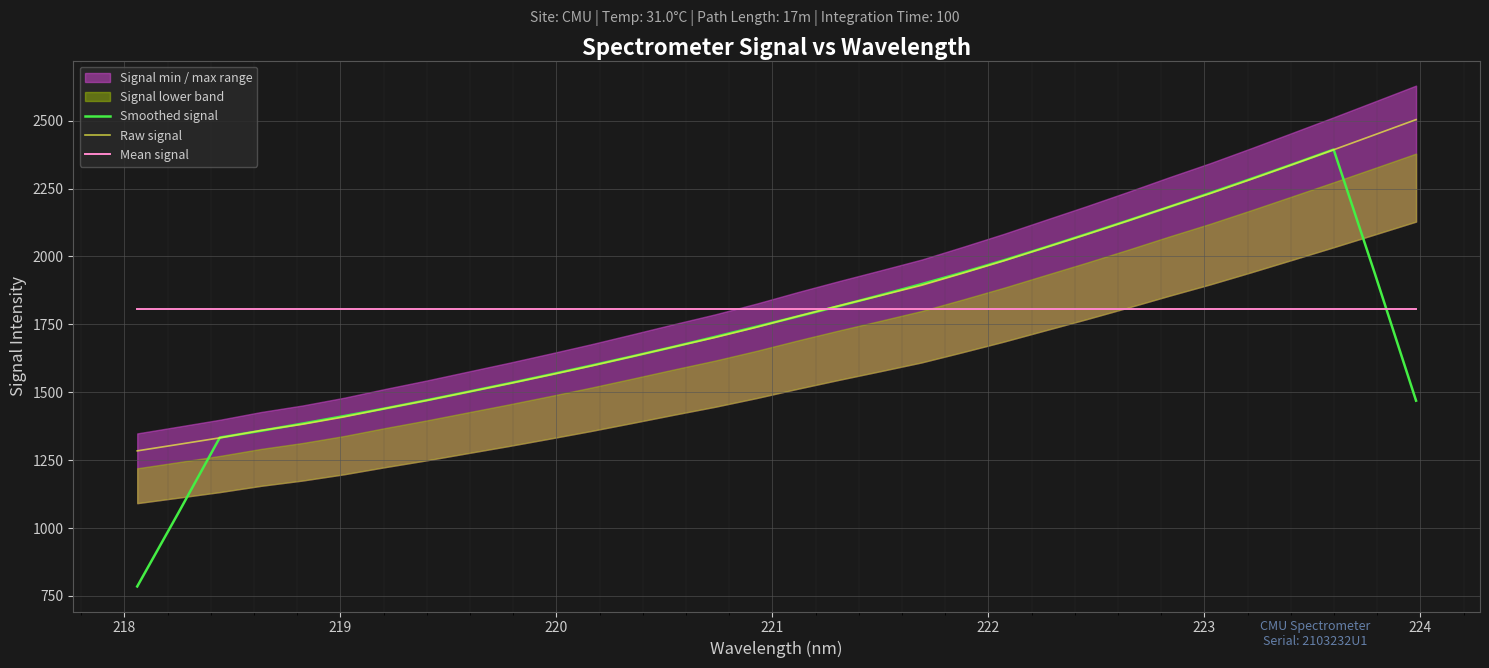

What is the minimum value for Smoothed signal?

784.9